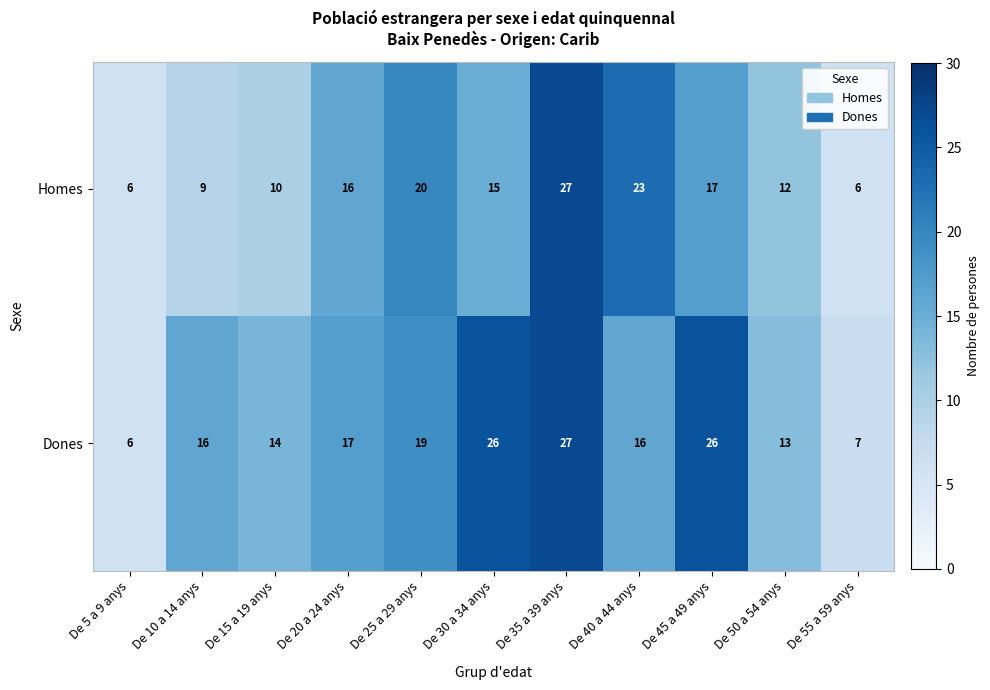

Read the Dones value at De 30 a 34 anys, to the nearest 5.

25